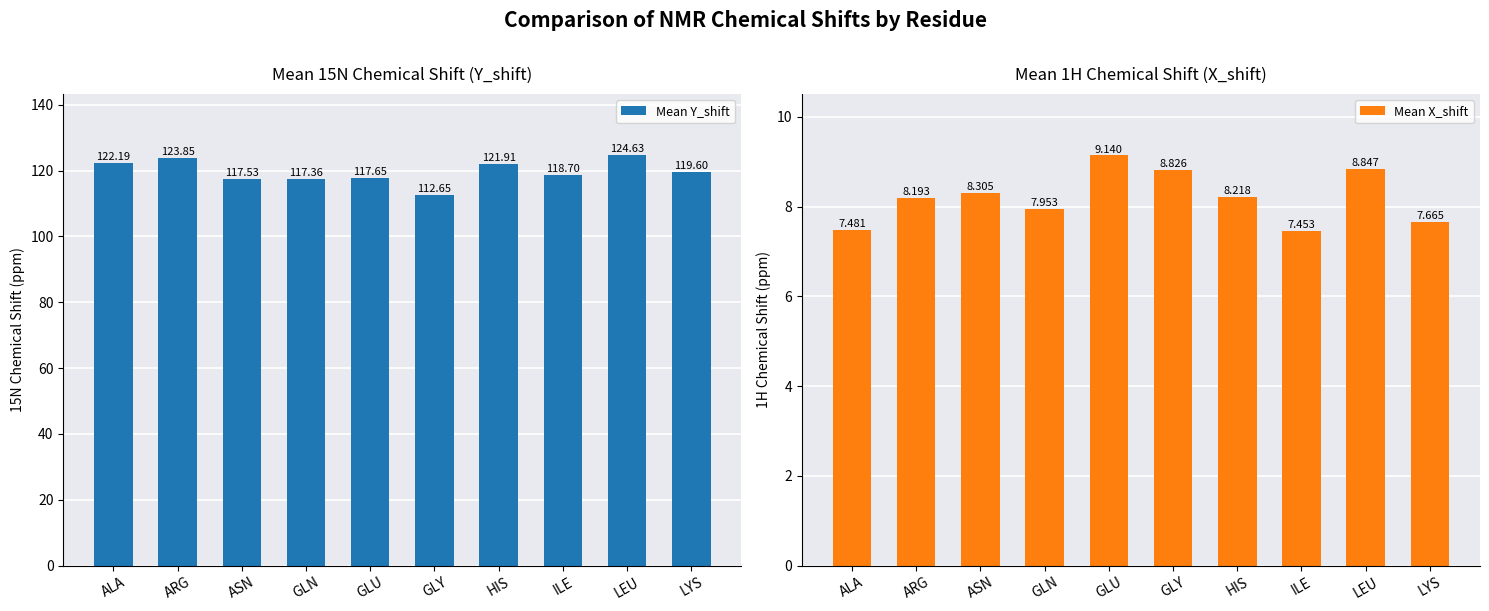

At how many categories does at least one series exceed 24?

10